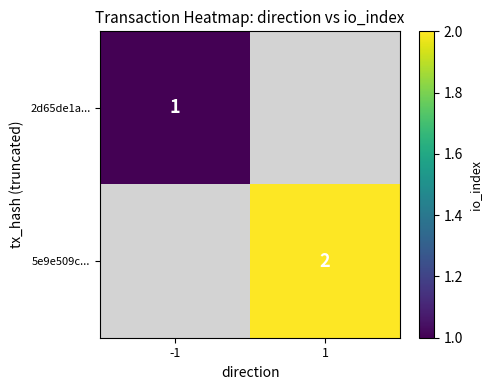

Is it true that 5e9e509c... equals 2 at 1?

True